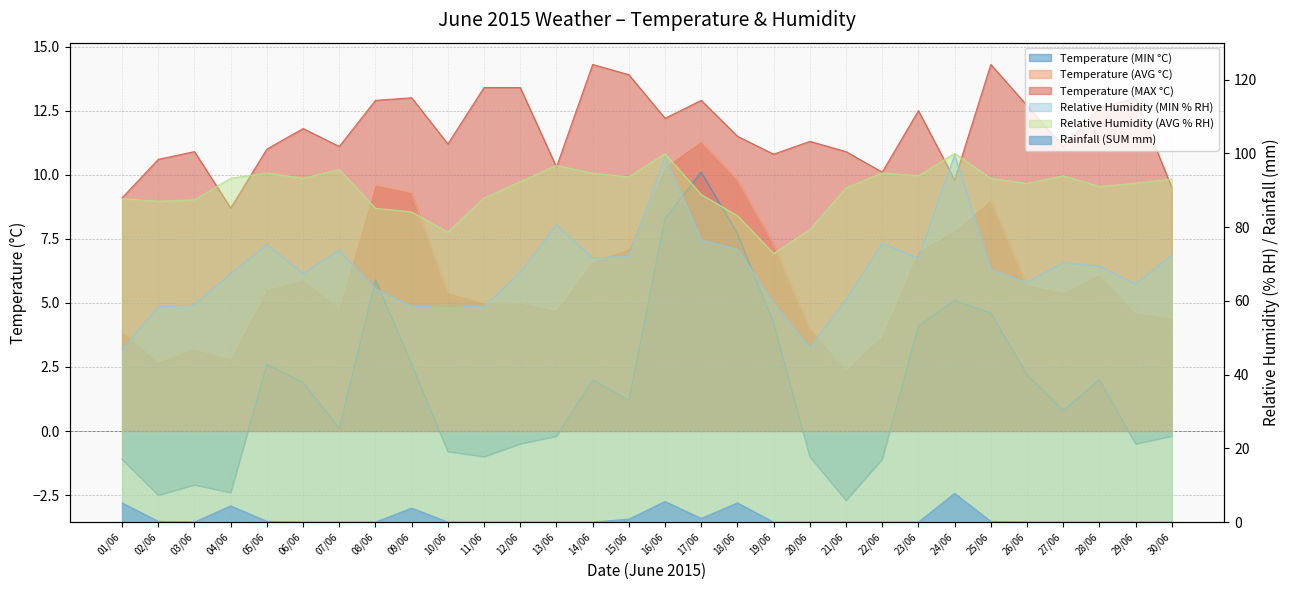

What position from the left is 27/06?

27